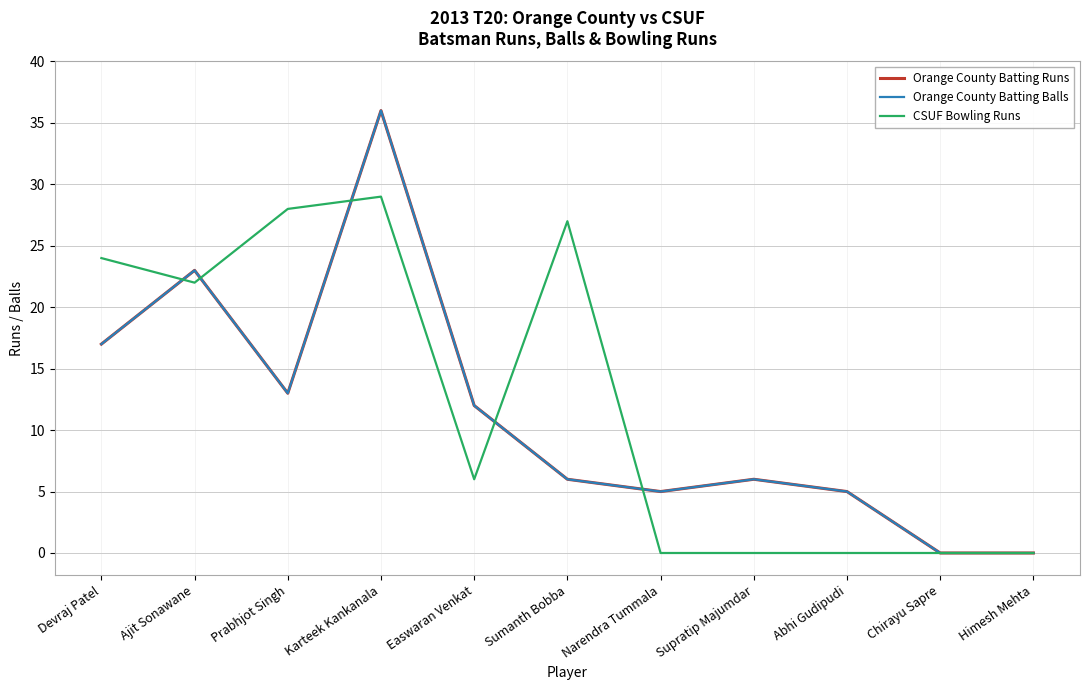

Where is the first local maximum for Orange County Batting Runs?

Ajit Sonawane